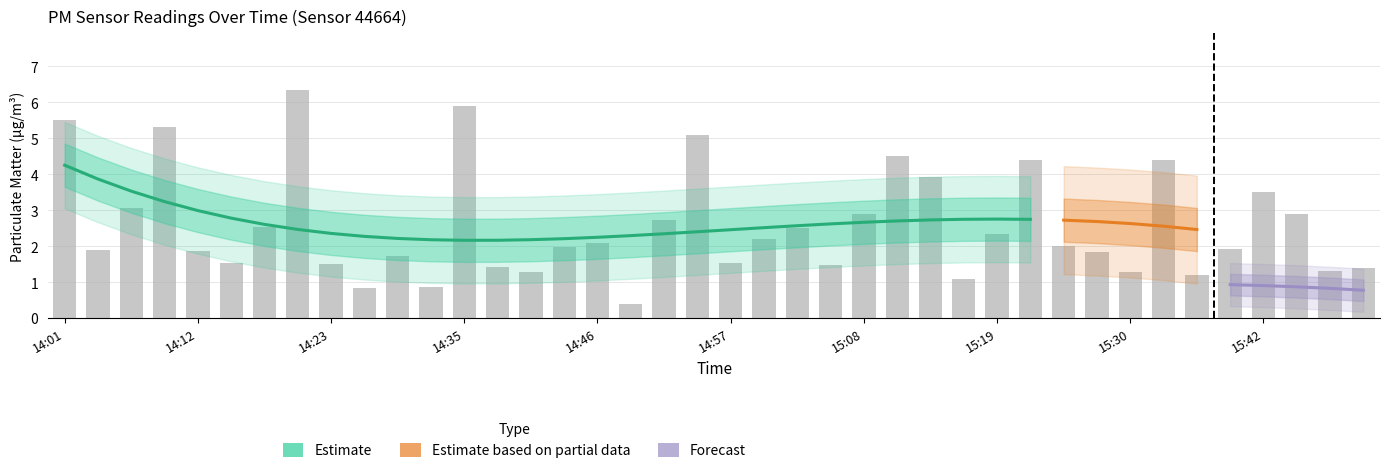

The value at 25 is 6.0. True or false?

False